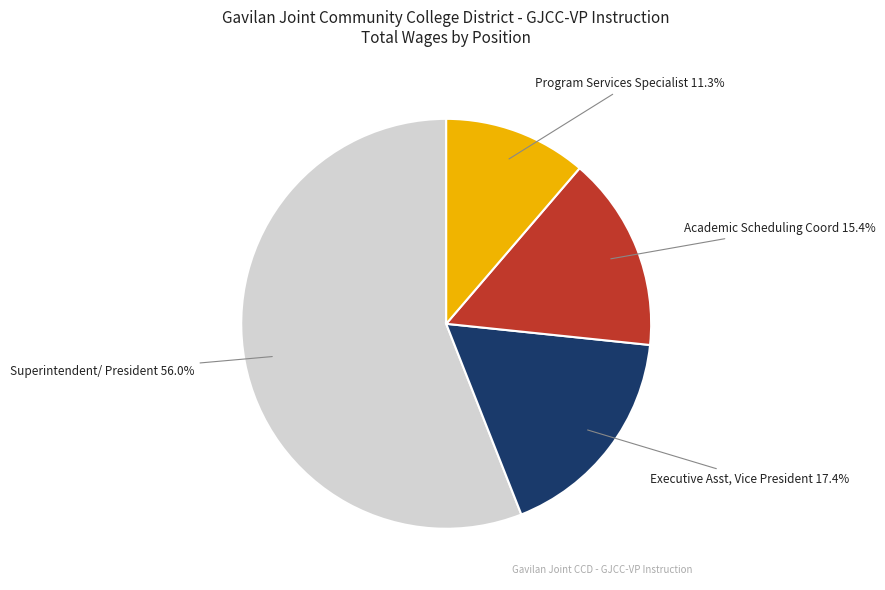

Does Superintendent/ President account for over 50% of the chart?

Yes